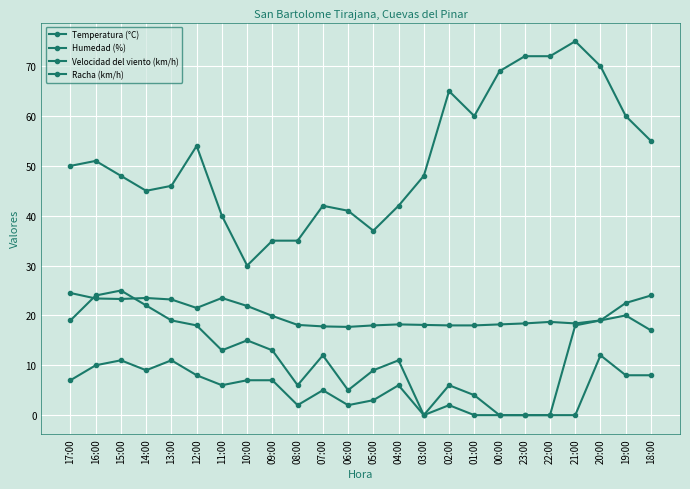

What is the difference between the highest and lowest values at 05:00?

34.0